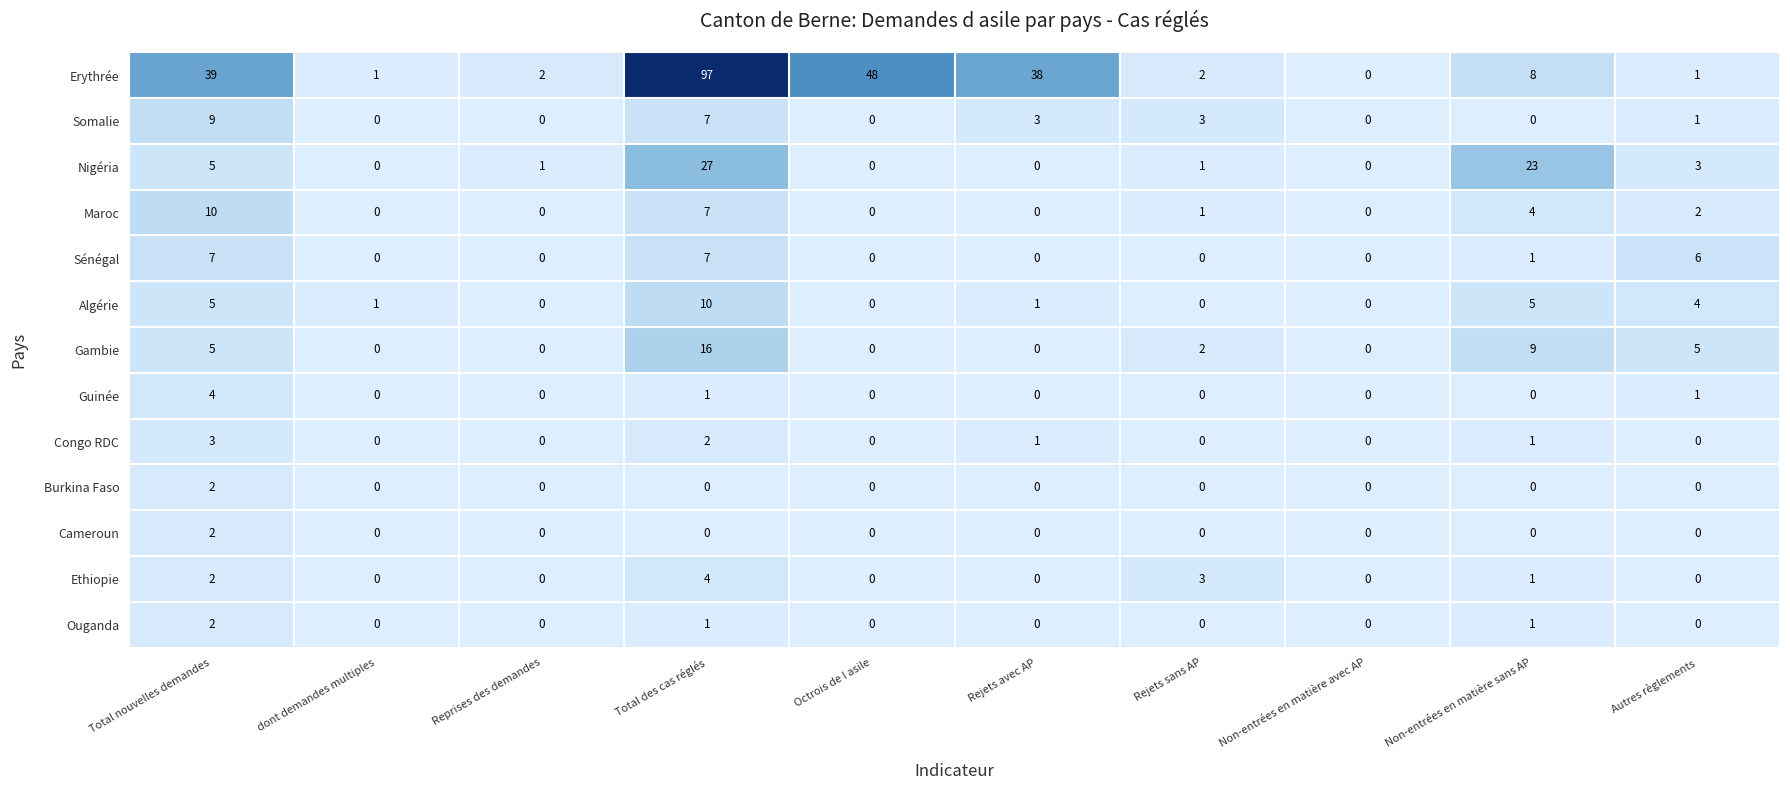

What is the spread (max minus min) of values at Reprises des demandes?

2